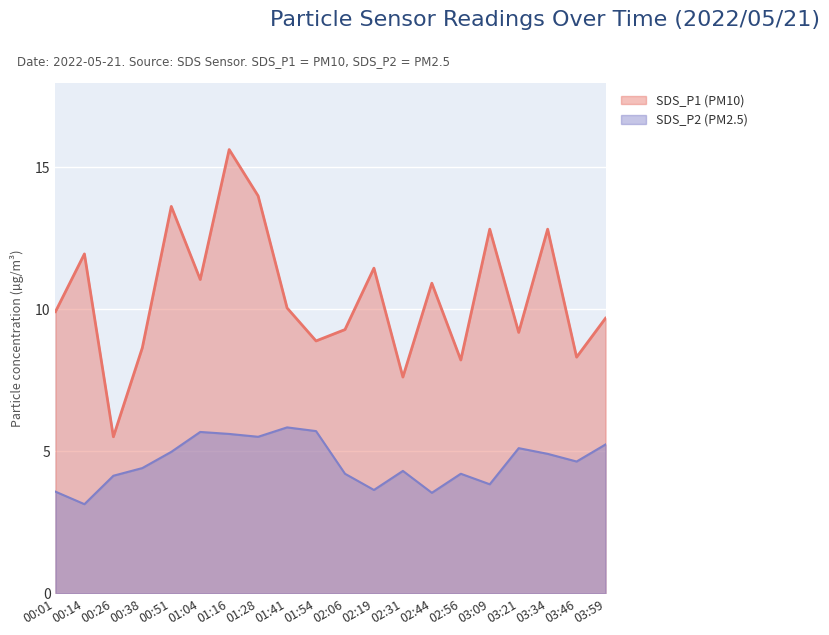

At which category is the sum across all series the highest?

01:16